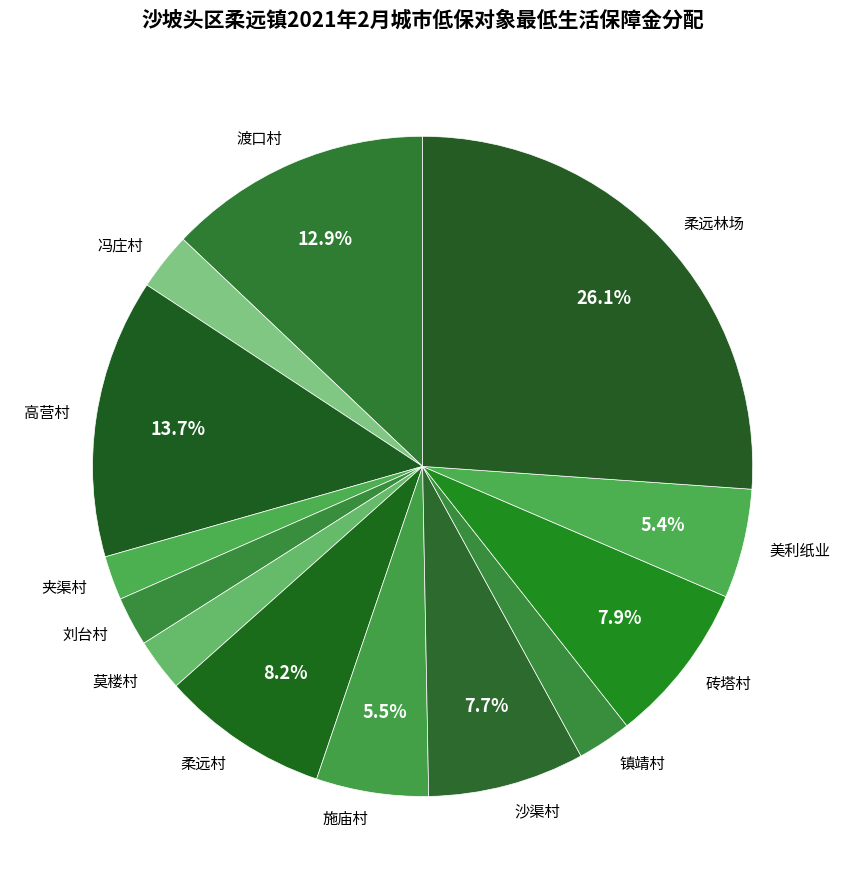

Combined, what portion of the pie is 柔远林场 and 美利纸业?

31.5%